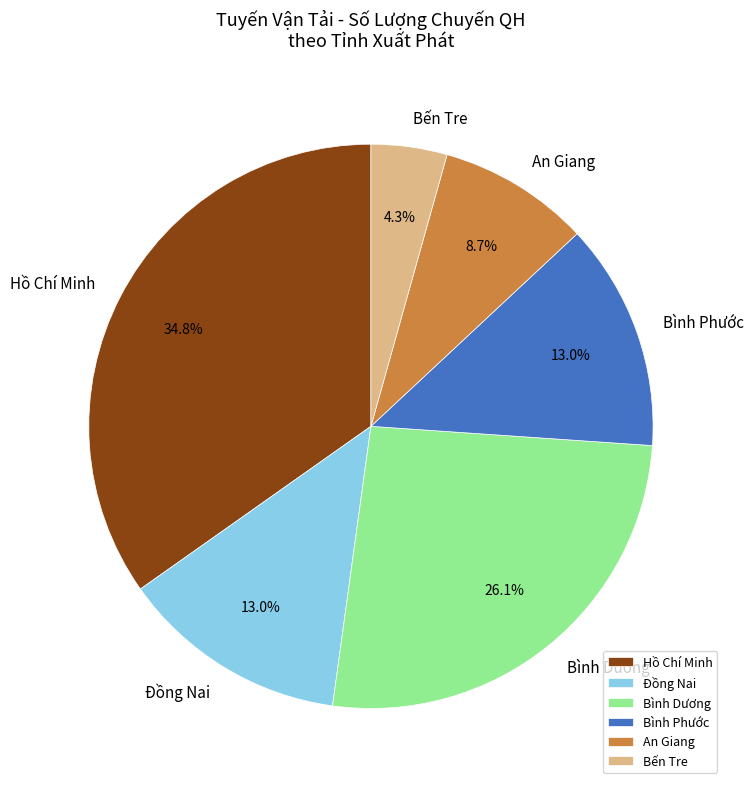

Does Bình Dương represent more than half of the total?

No